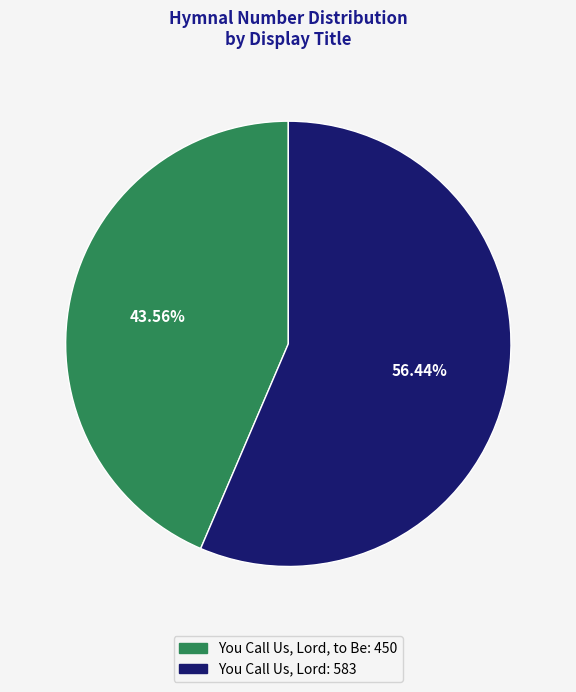

Does any single category account for the majority?

Yes